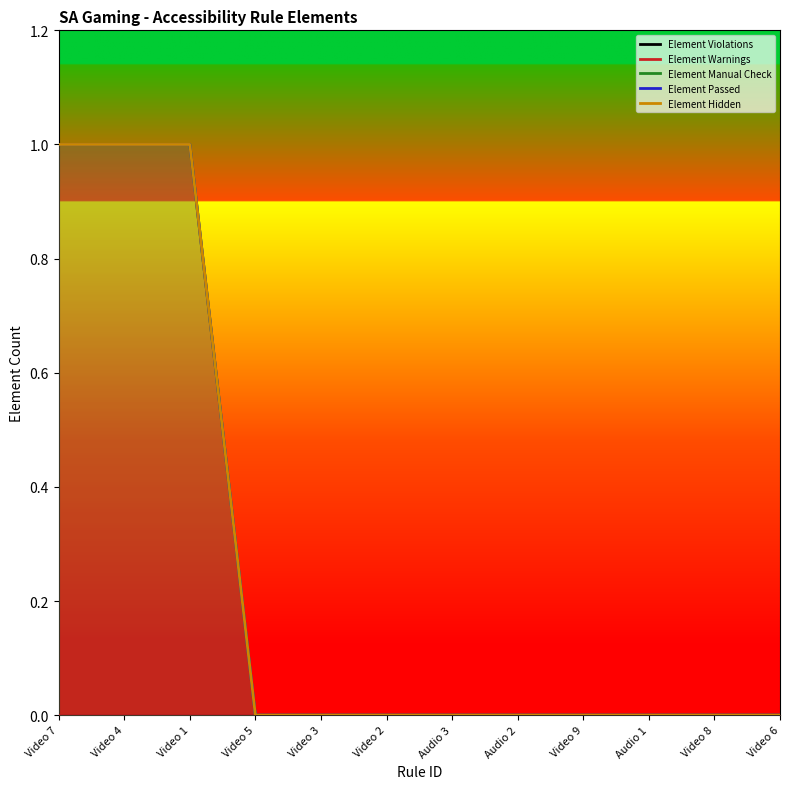

True or false: Element Warnings and Element Manual Check intersect in this chart.

False